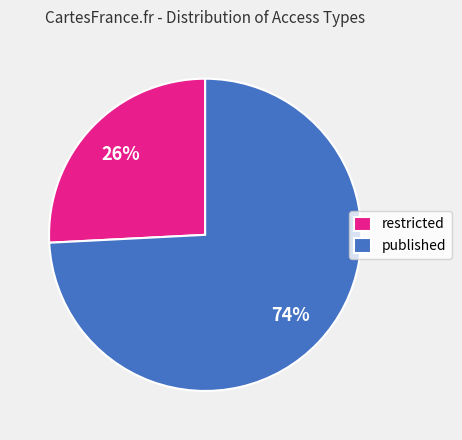

Does published account for over 50% of the chart?

Yes